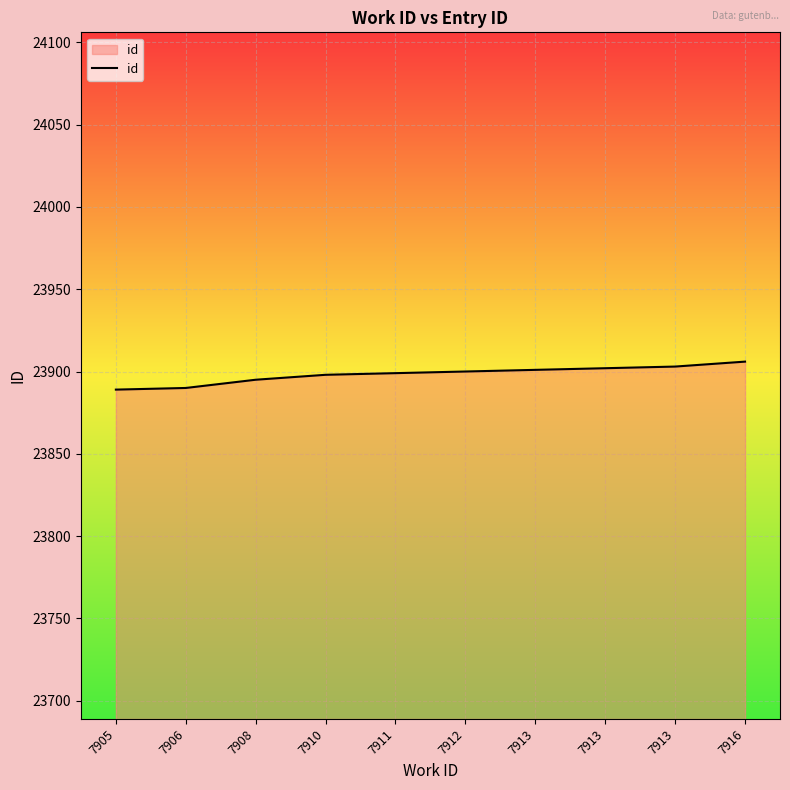

List the labels in order of value, smallest first.

7905, 7906, 7908, 7910, 7911, 7912, 7913, 7913, 7913, 7916